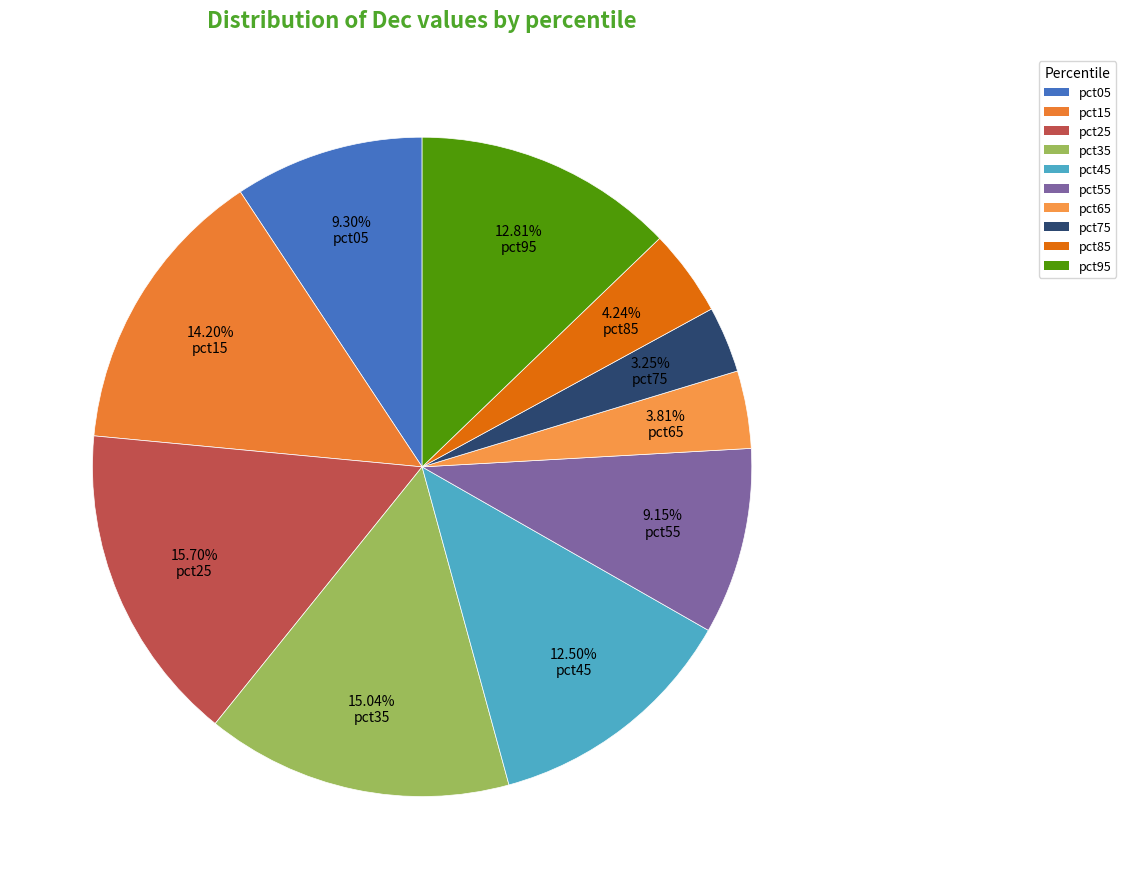

Which slice is the smallest?

pct75